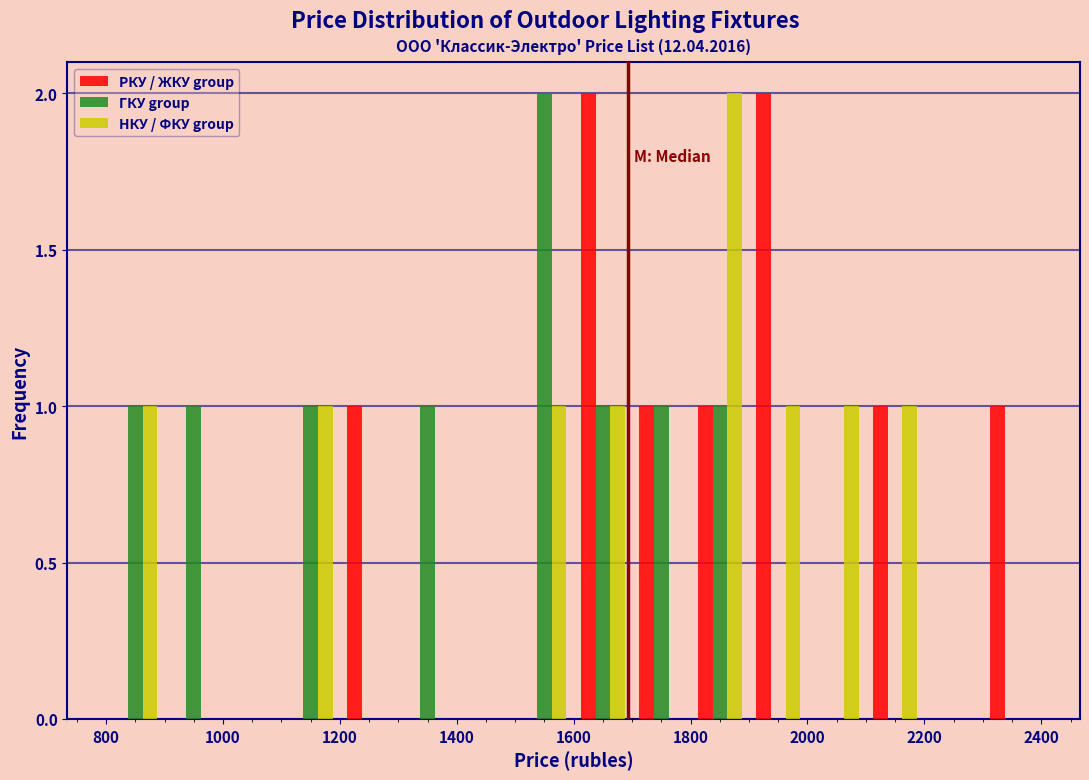

In the НКУ / ФКУ group series, which range on the x-axis has the tallest bar?

1800 to 1900